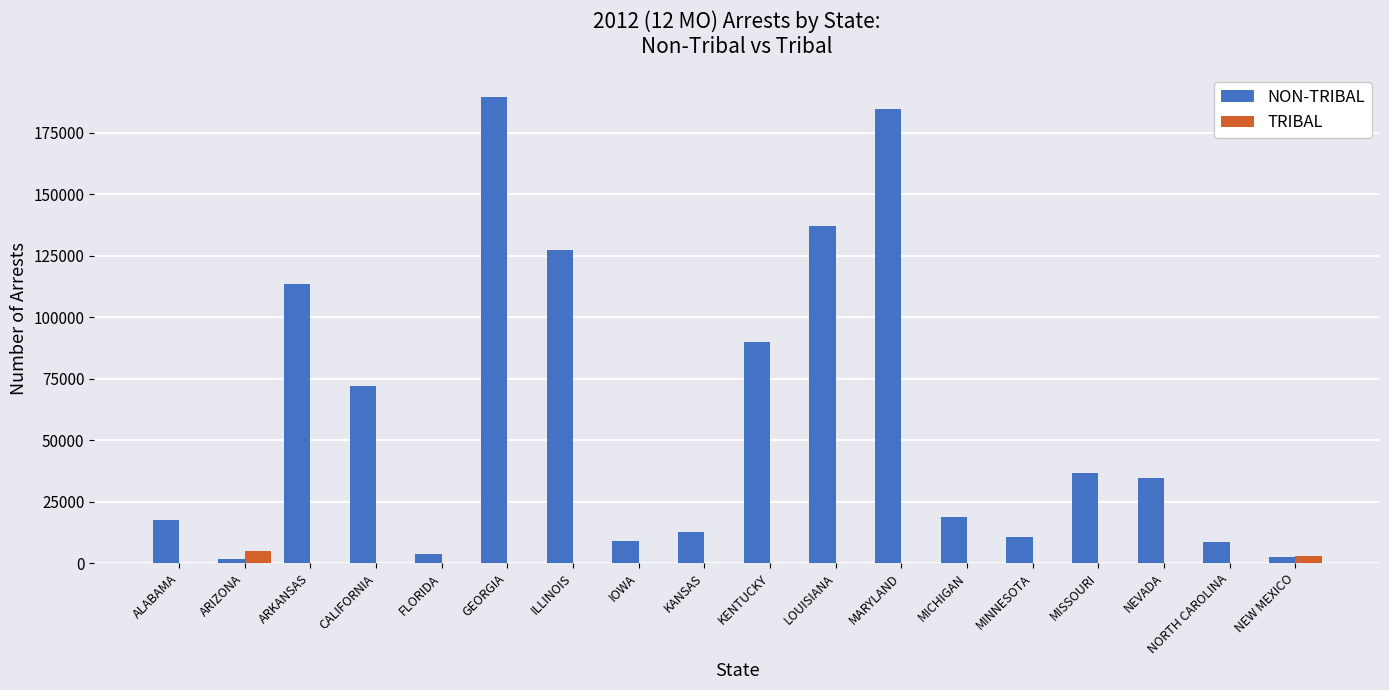

The value of TRIBAL at MARYLAND is 0. True or false?

True